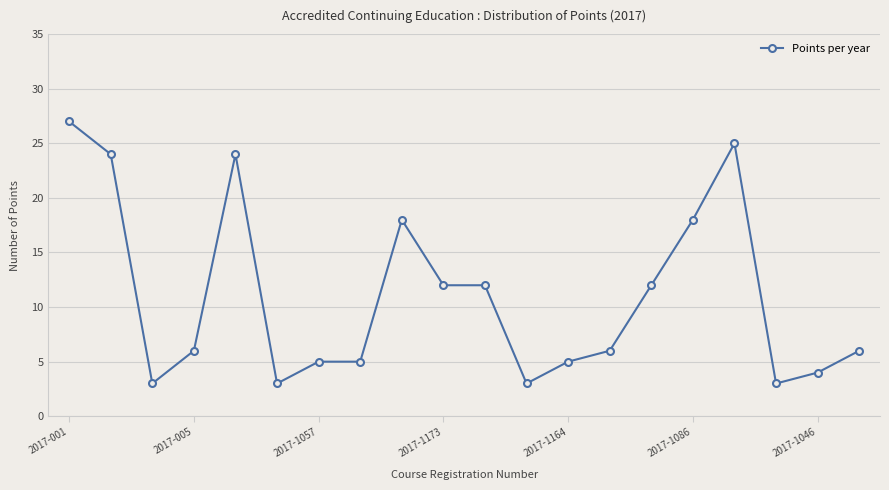

What is the average value?

11